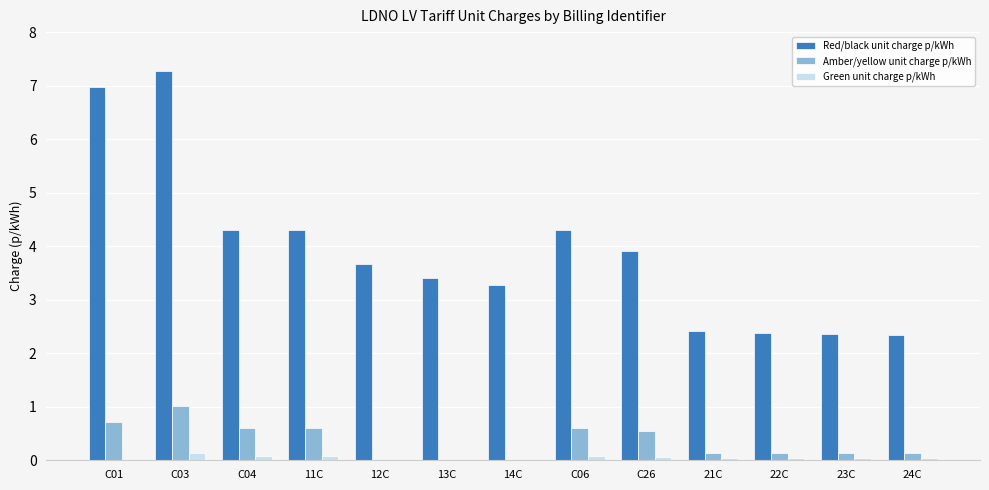

Are the bars horizontal?

No